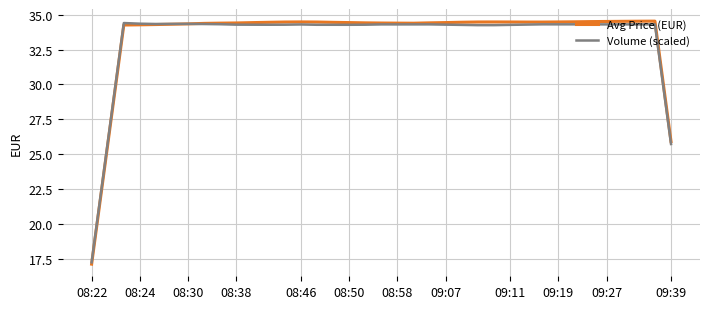

What is the lowest value of the Volume (scaled) series?

17.2